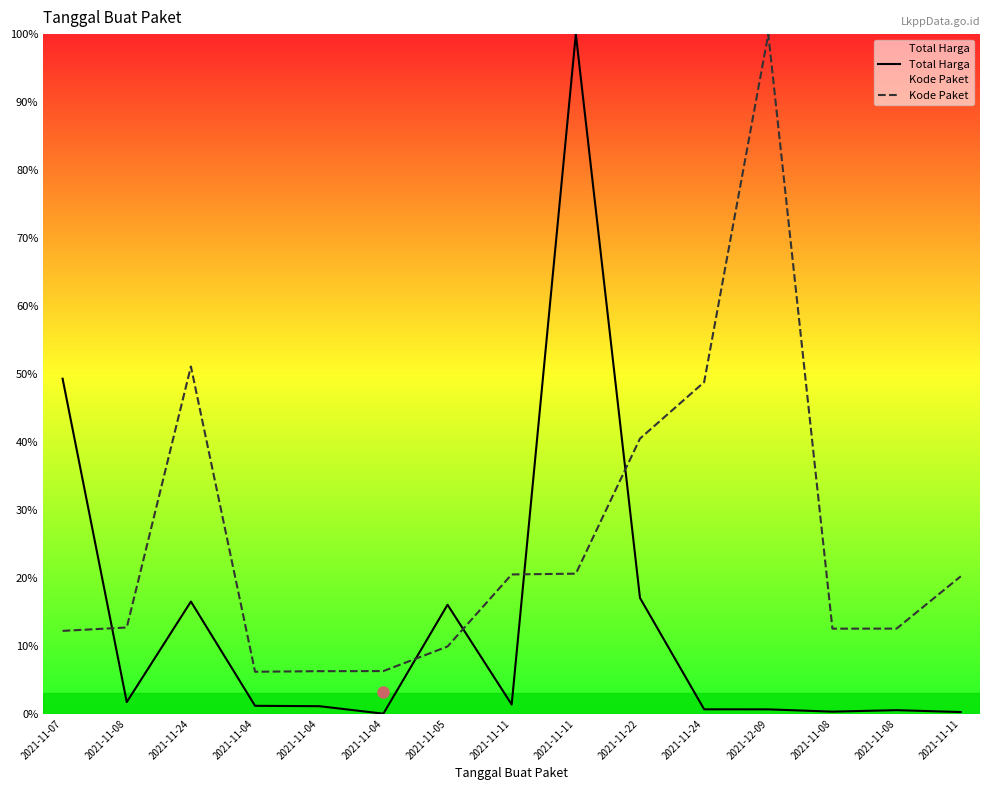

How many interior local peaks does the Total Harga series have?

4